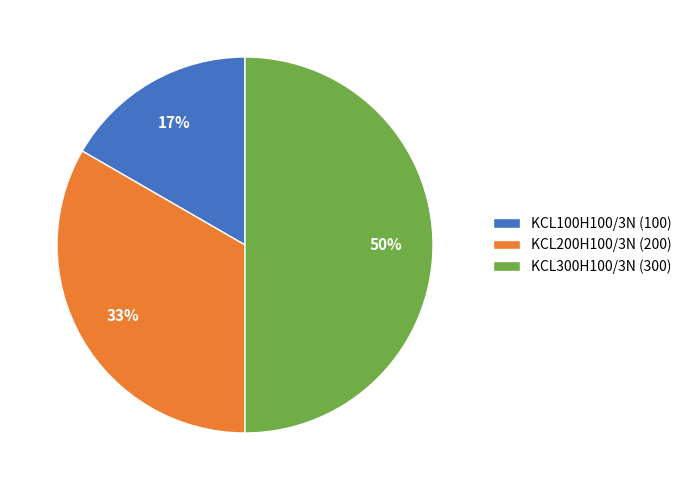

To the nearest percent, what is the combined percentage of KCL200H100/3N (200) and KCL300H100/3N (300)?

83%